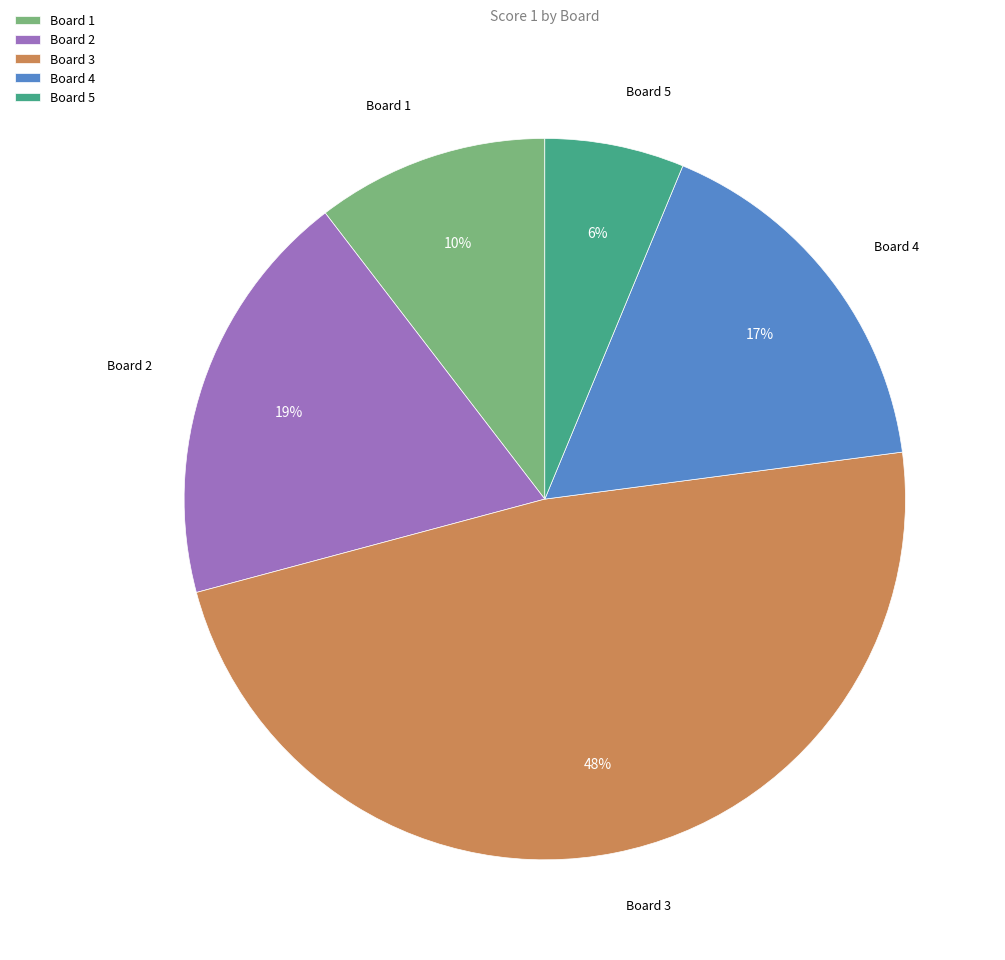

Combined, do Board 1 and Board 5 account for over 50%?

No